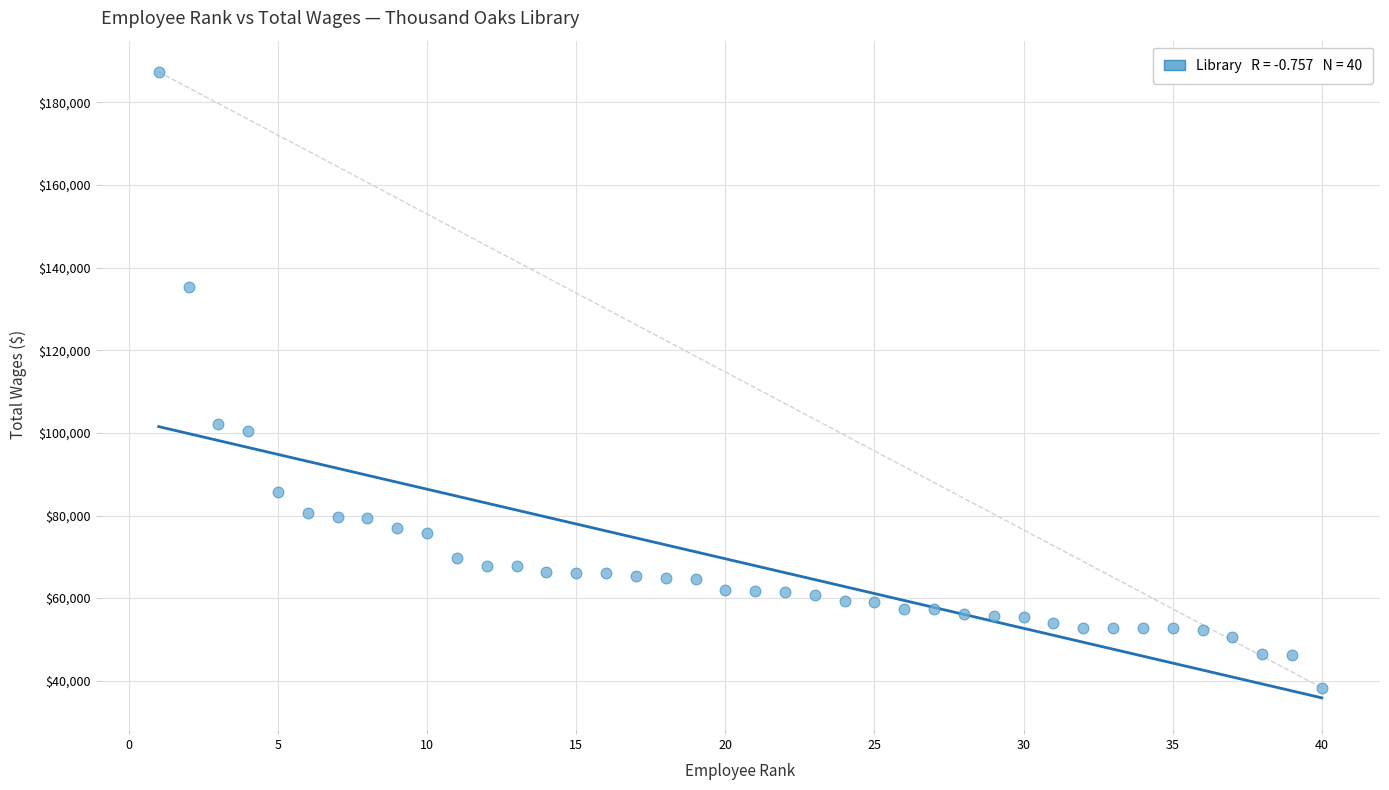

What is the range of X values (max minus min)?

39